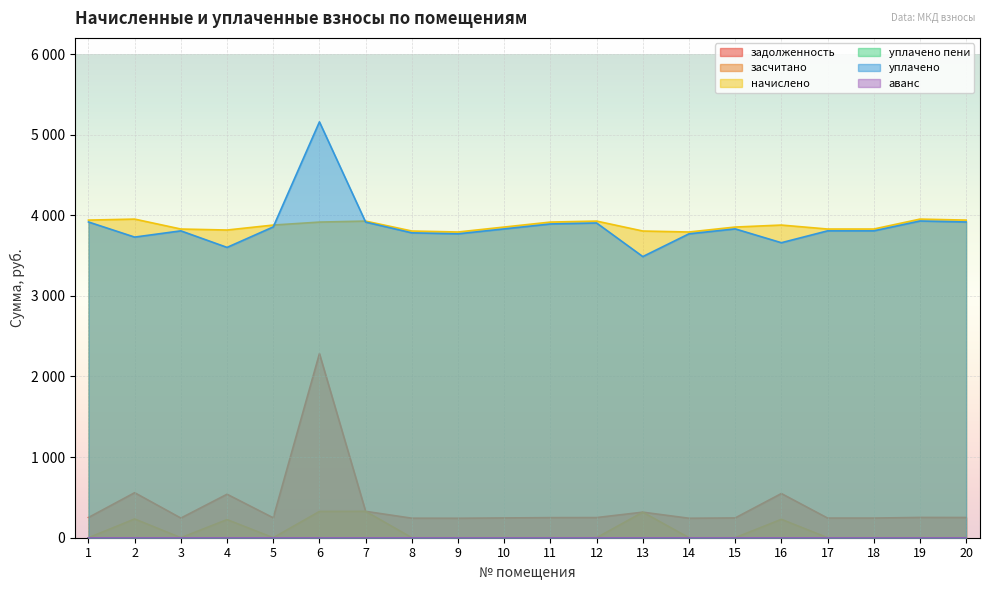

What is the difference between the second highest and second lowest values in the уплачено series?

327.6